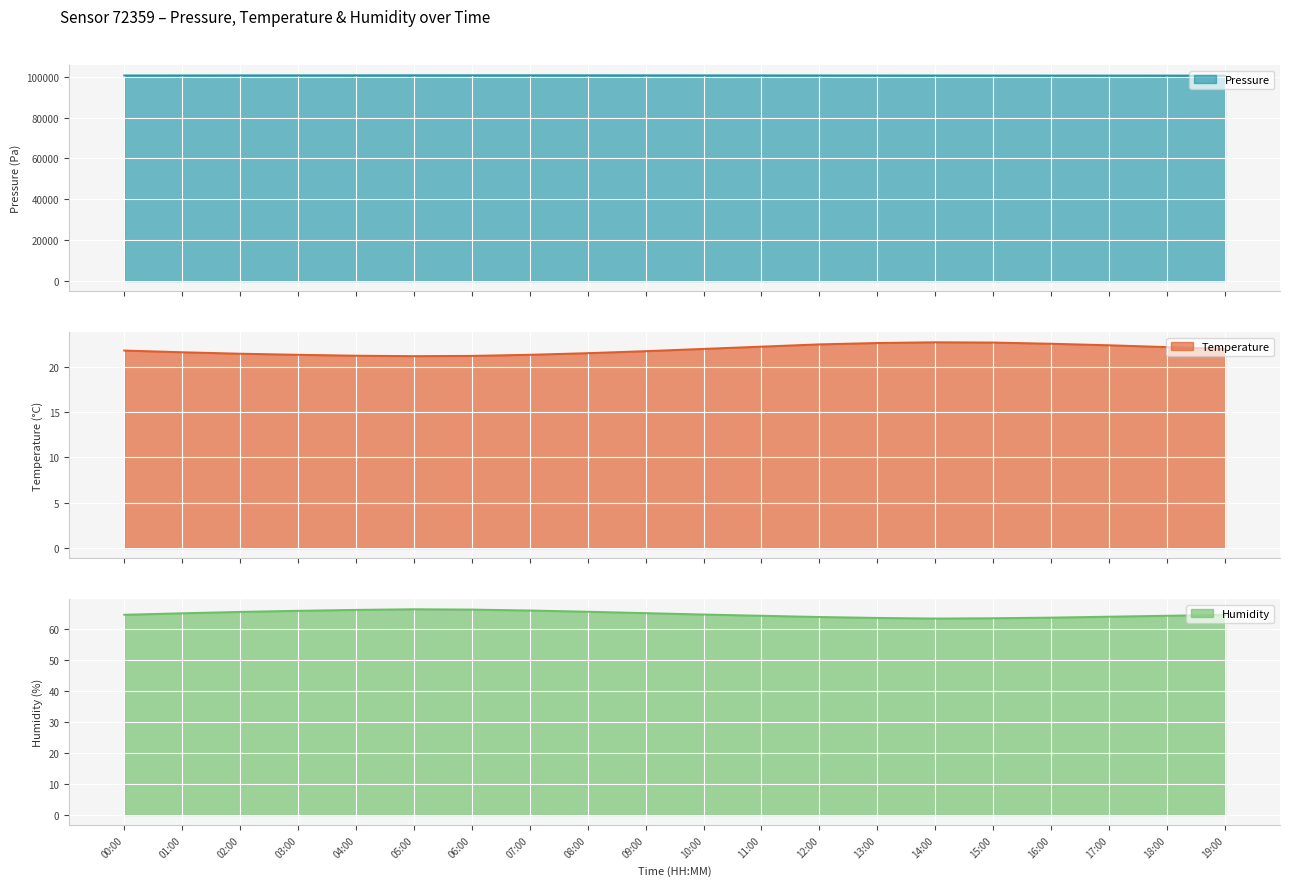

How many interior local peaks does the pressure series have?

1